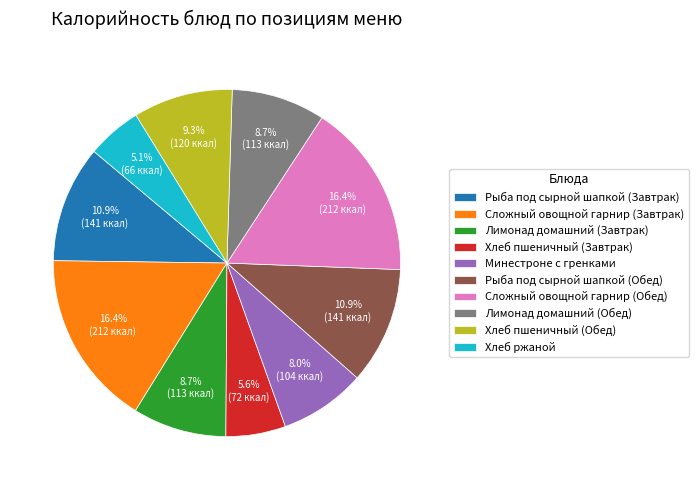

Is it true that Рыба под сырной шапкой (Обед) is 2% of the pie?

False